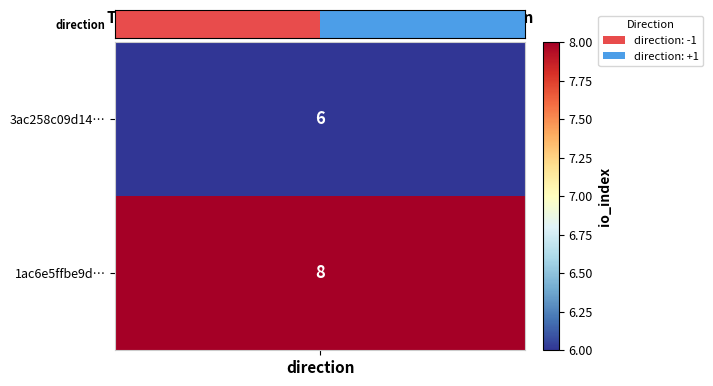

What is the change in value from direction to 1?

+2